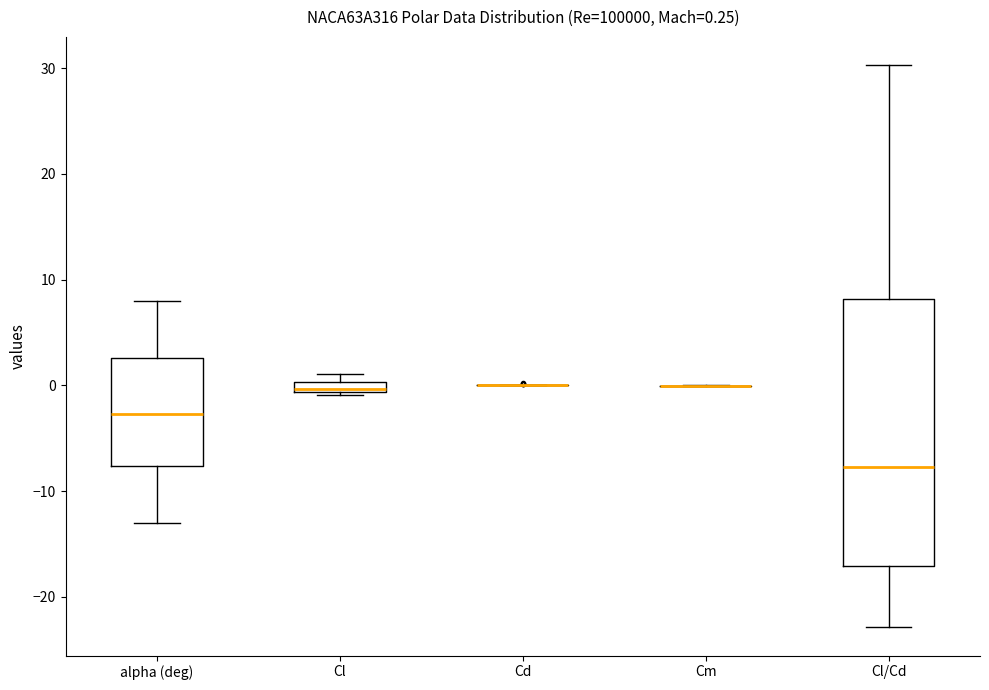

Comparing the boxes themselves (not the whiskers), which one is the tallest?

Cl/Cd